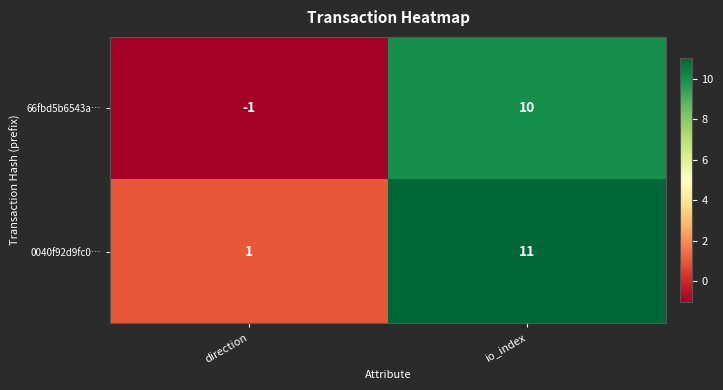

What is the sum of the 66fbd5b6543a… values at direction and io_index?

9